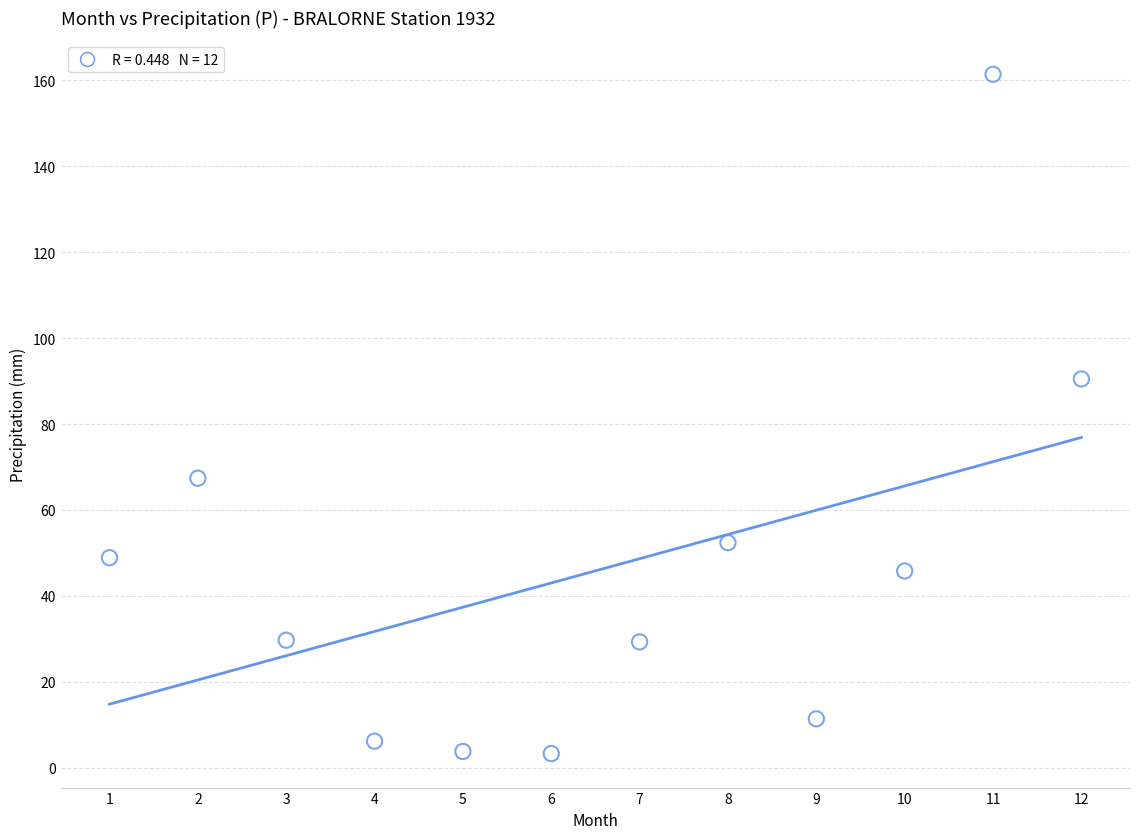

What Y value in the scatter plot is closest to 82?

90.5